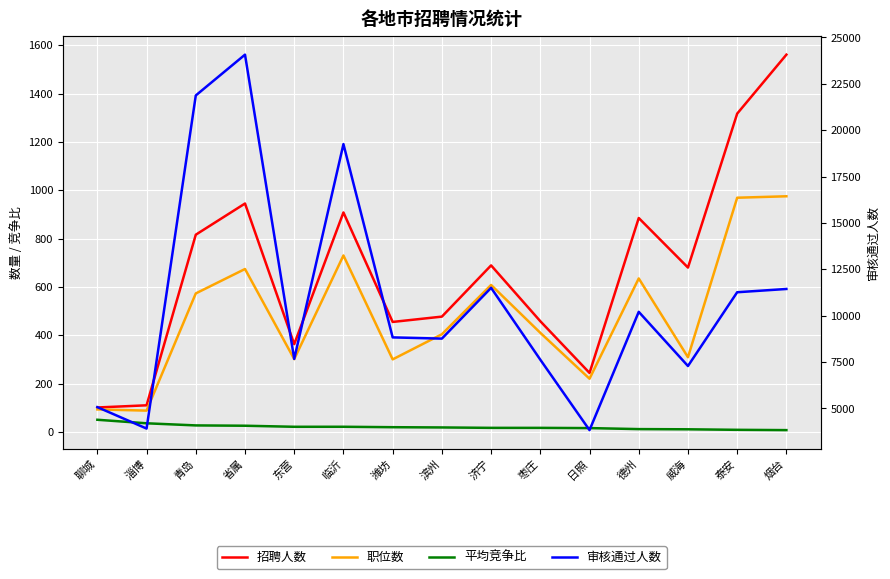

The value of 职位数 at 烟台 is 975.0. True or false?

True